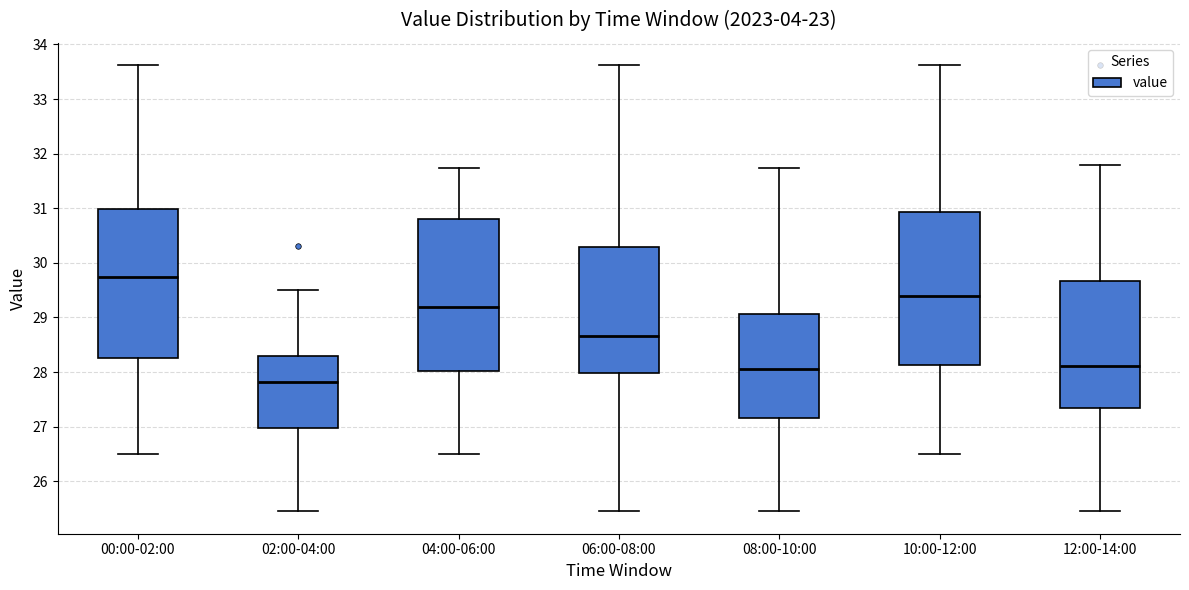

Where does the upper whisker of the box for 06:00-08:00 end on the y-axis? The values are not printed on the chart, so give them approximately, as read against the axis.

33.6